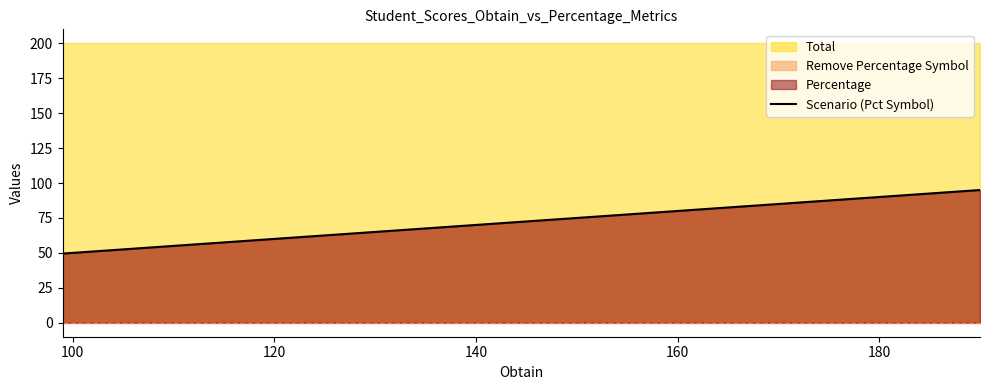

What is the minimum value for Scenario (Pct Symbol)?

49.5